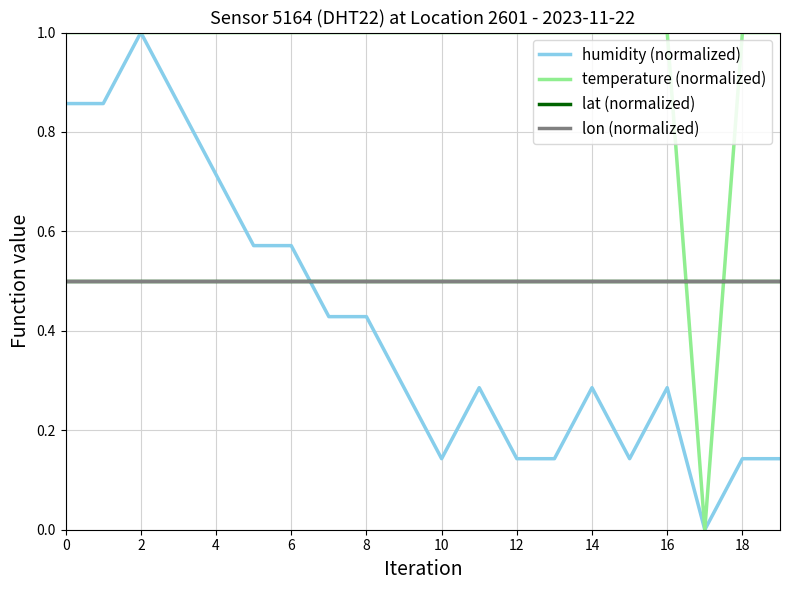

True or false: lat (normalized) and lon (normalized) intersect in this chart.

False